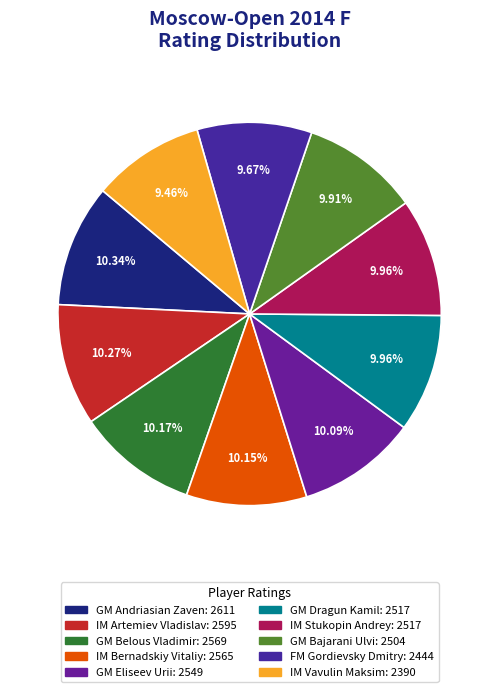

How many segments does this pie chart have?

10